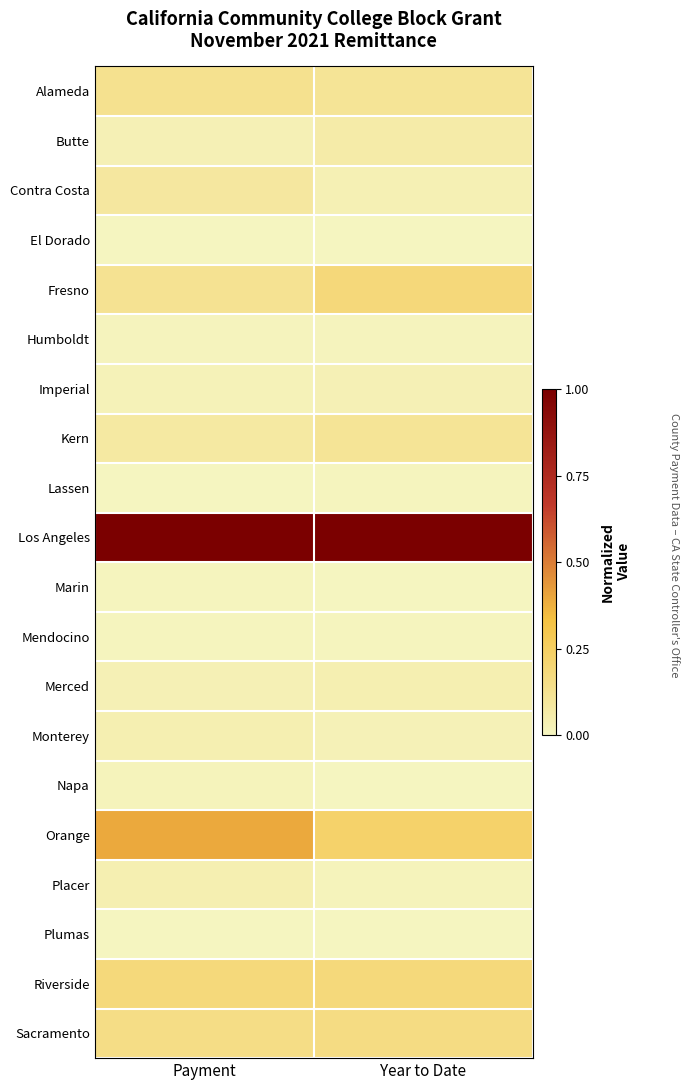

What is the maximum value shown in the chart?

1.0